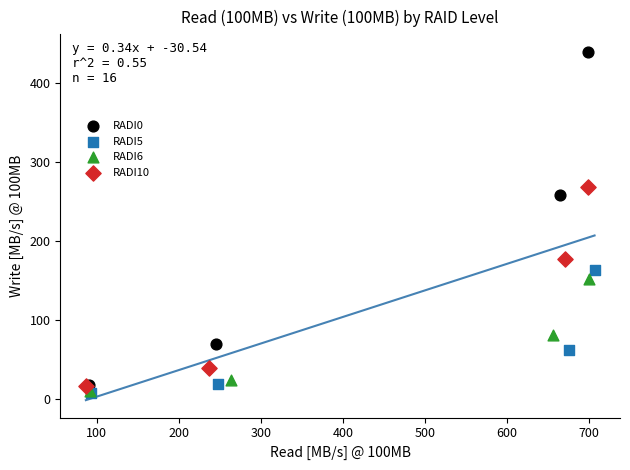

Which series has the widest spread of Y values?

RADI0